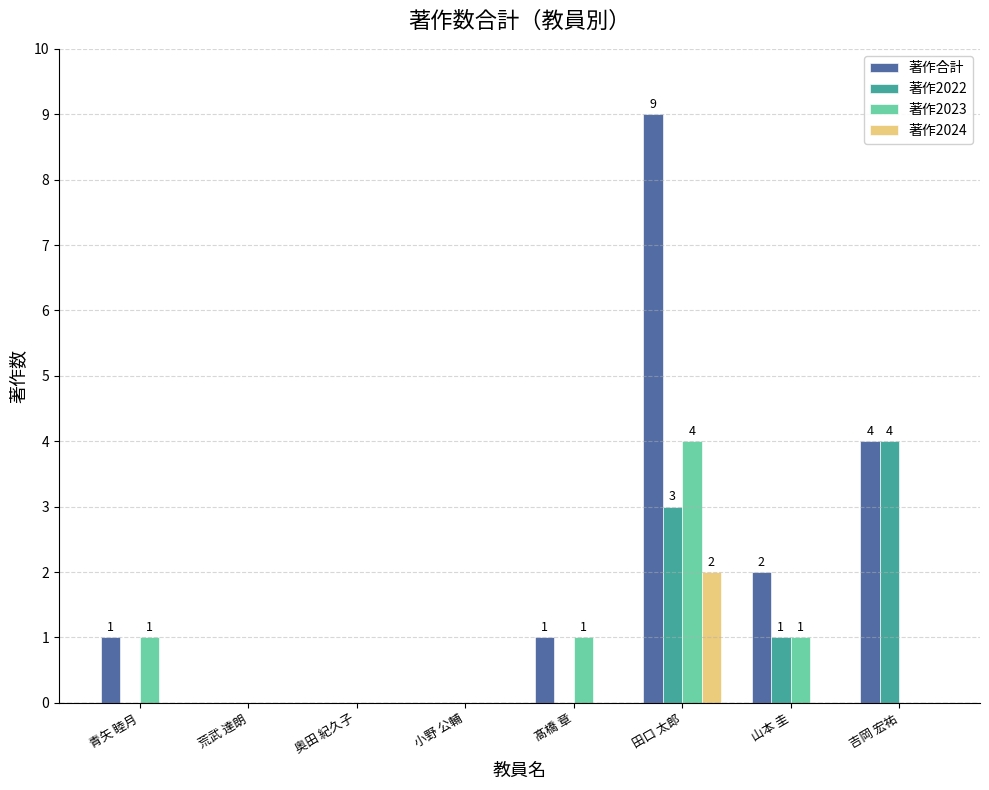

The value of 著作合計 at 髙橋 章 is 1. True or false?

True